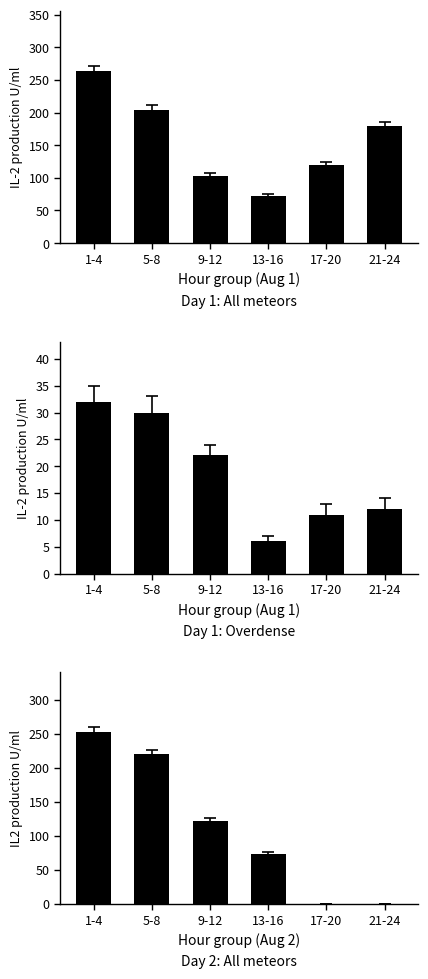

Where is overdense nearest to the value 19?

9-12